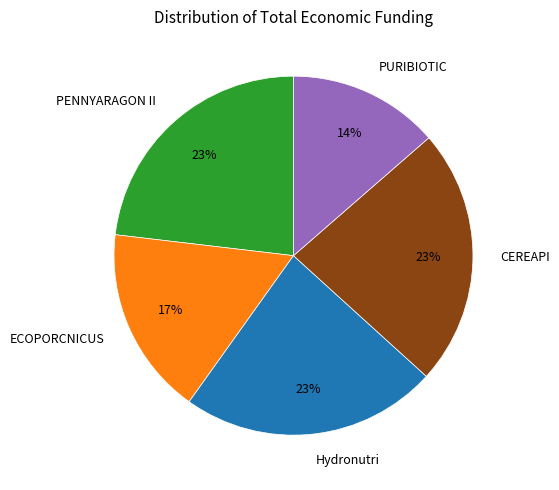

Approximately how many times larger is the value at Hydronutri compared to PENNYARAGON II?

1.0